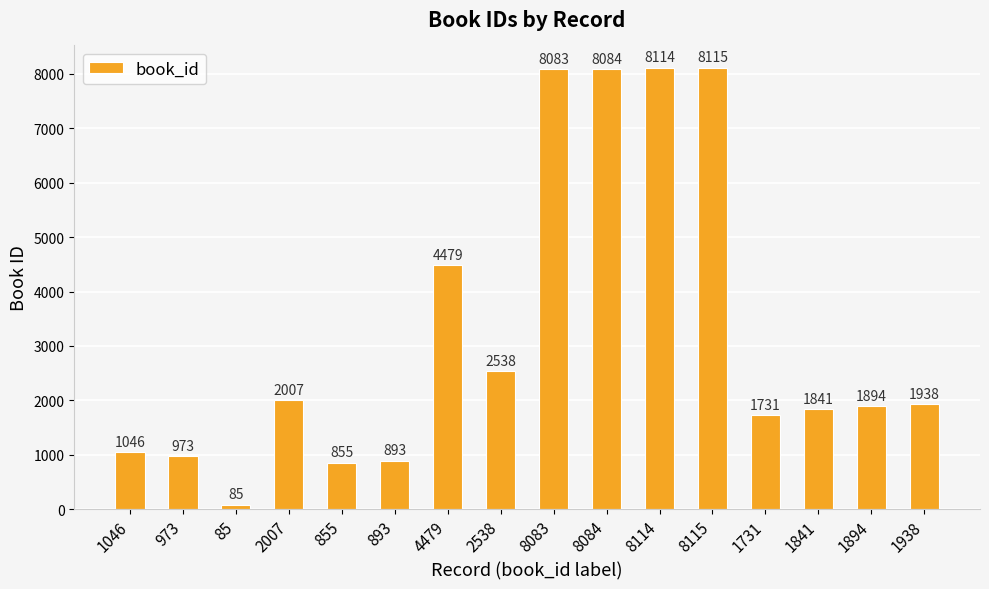

What is the value of the 11th bar from the left?

8114